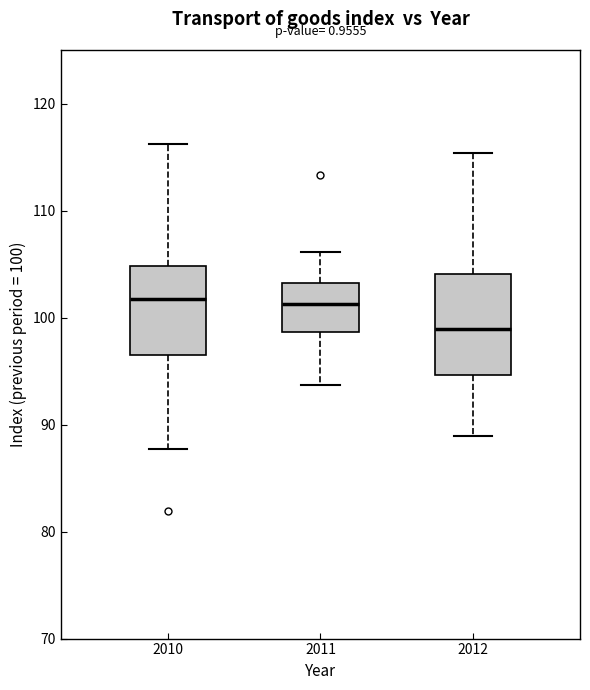

Comparing the boxes themselves (not the whiskers), which one is the tallest?

2012